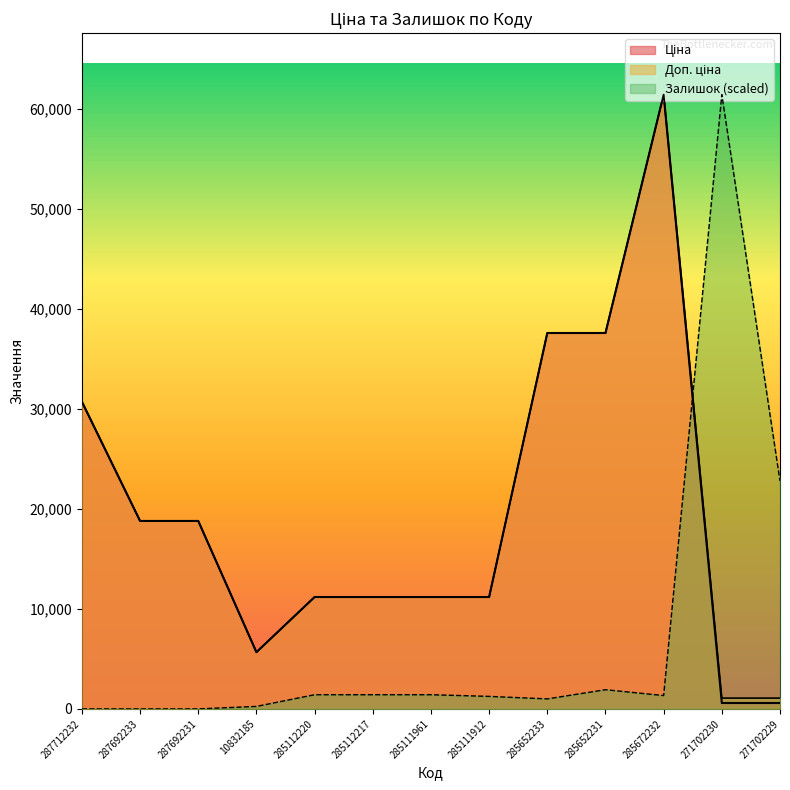

True or false: Ціна has a value of 5673.8 at 10832185.

True